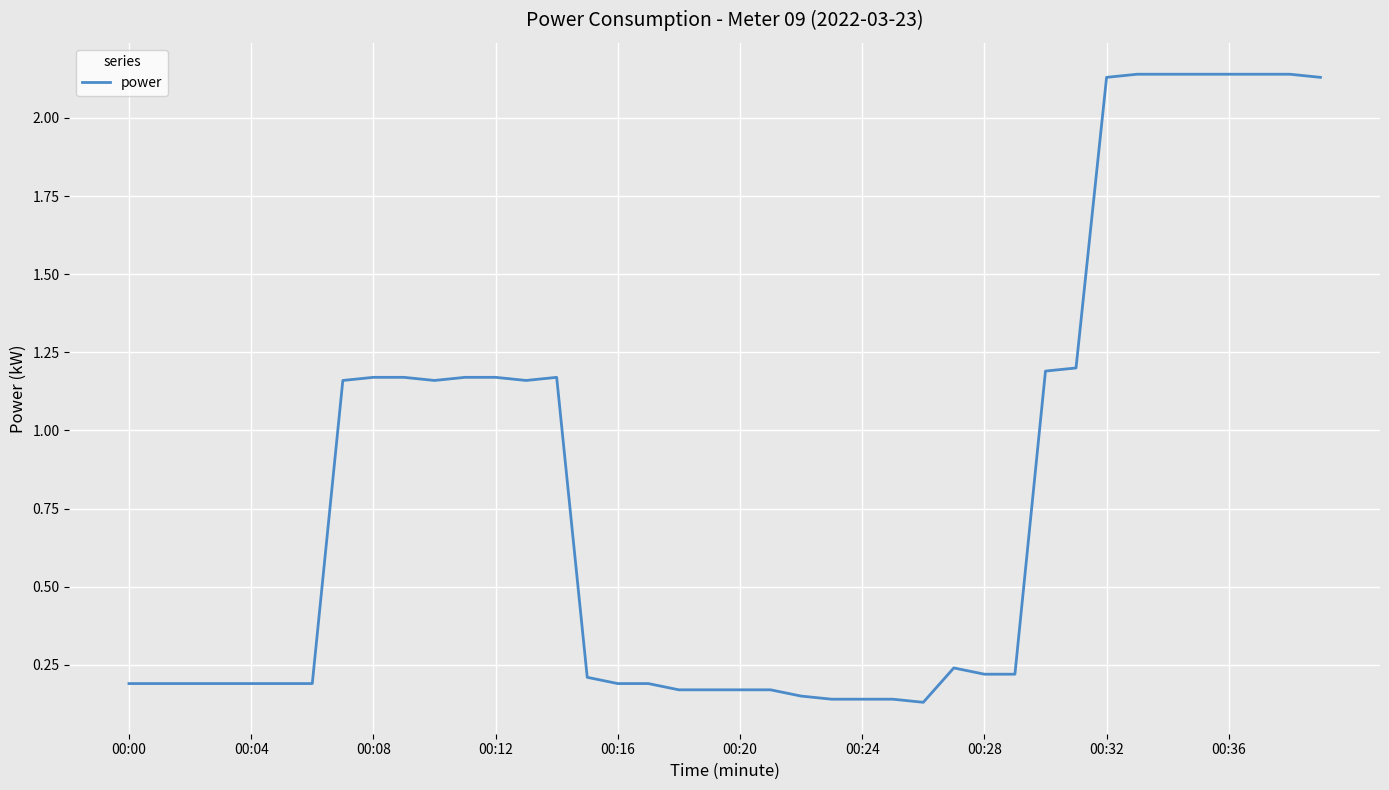

What is the difference between the maximum and minimum values?

2.0